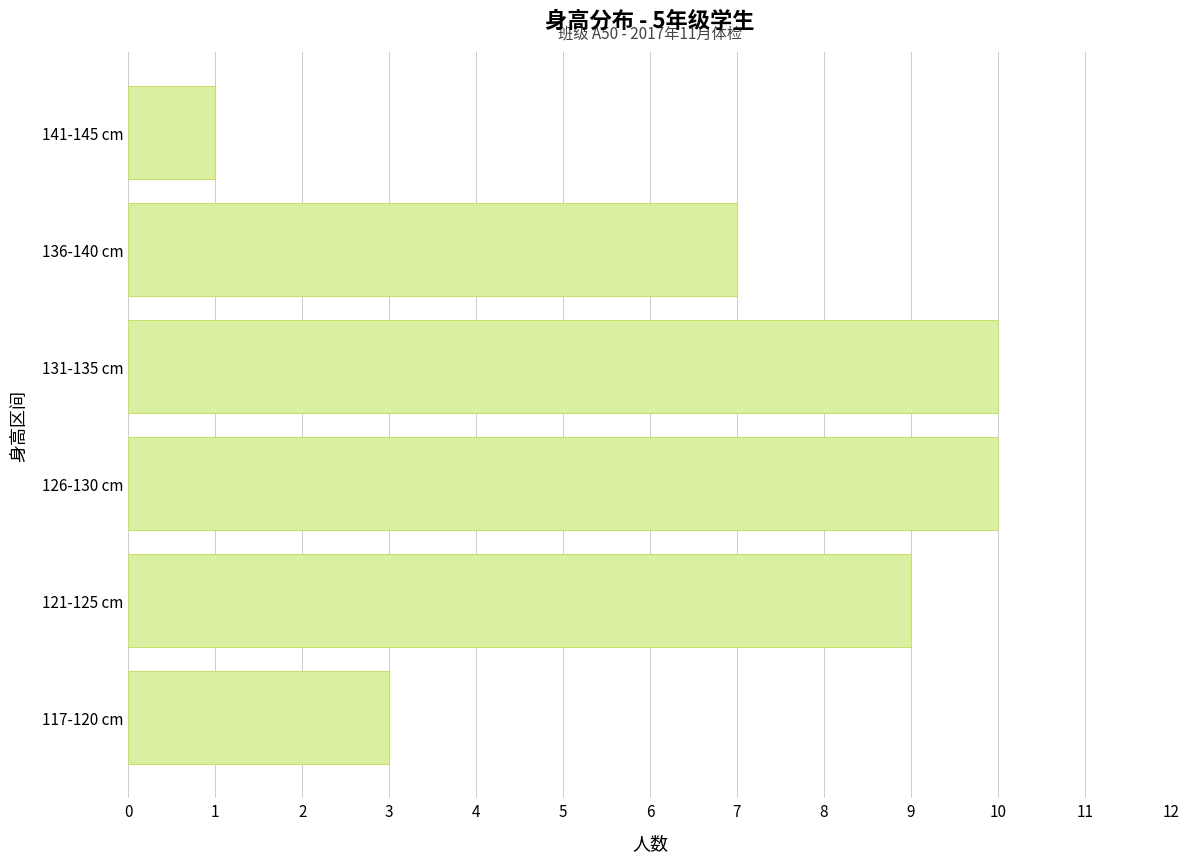

True or false: the data shows 2 at 126-130 cm.

False